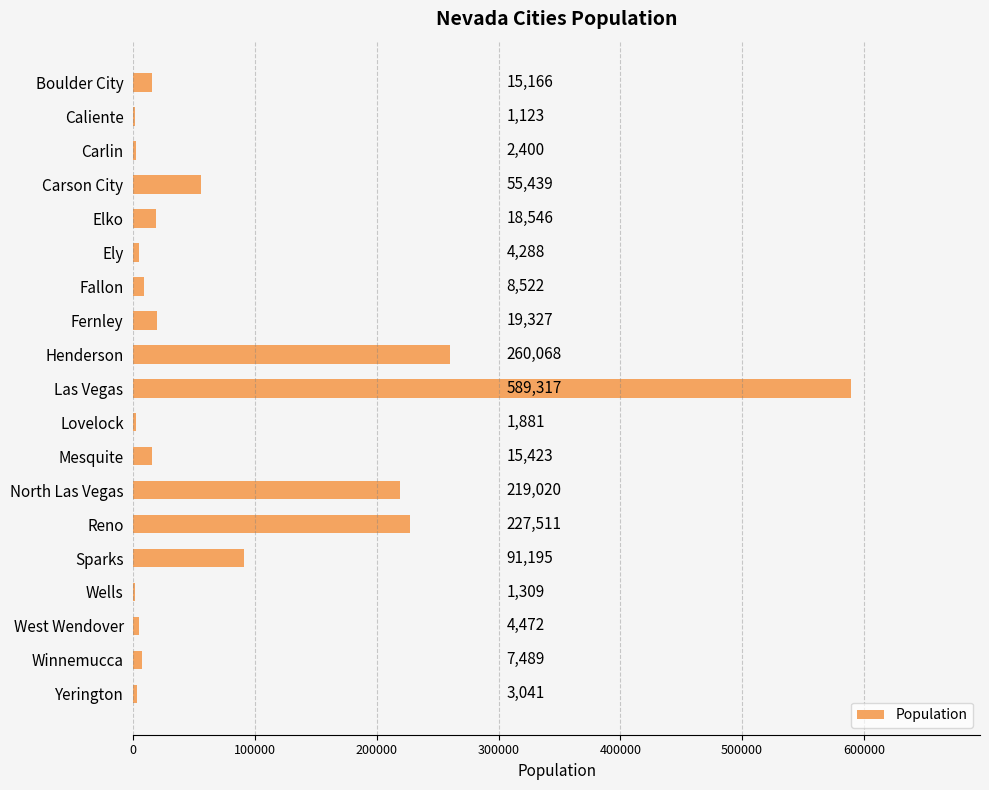

What is the ratio of the value at North Las Vegas to the value at Fallon?

25.7